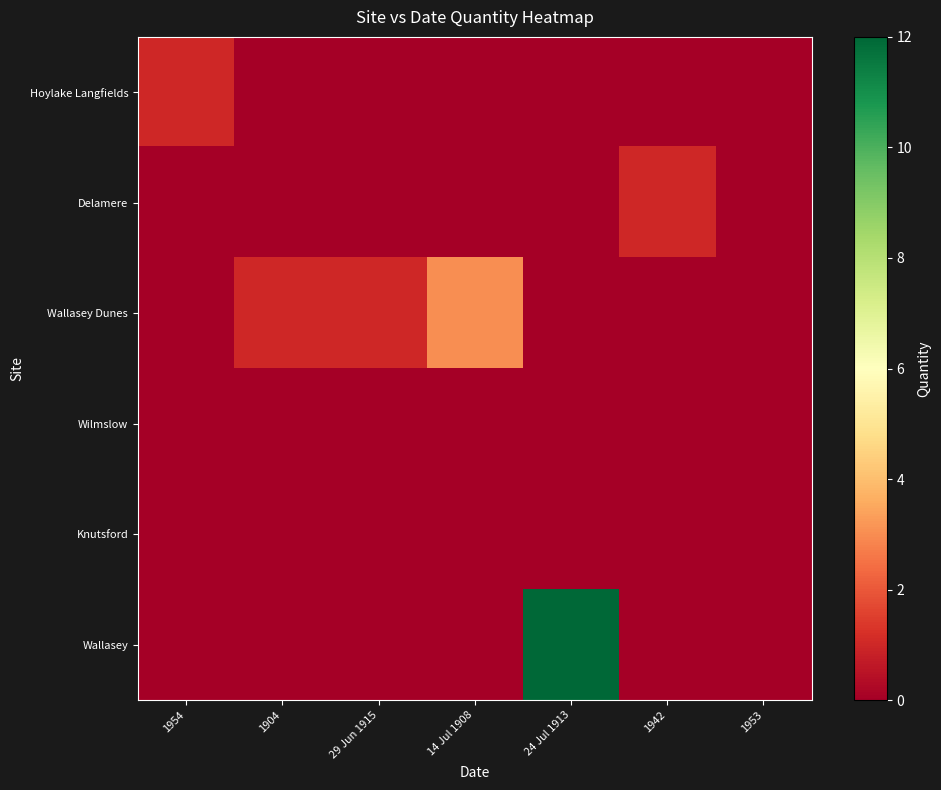

How many distinct data groups are displayed?

6